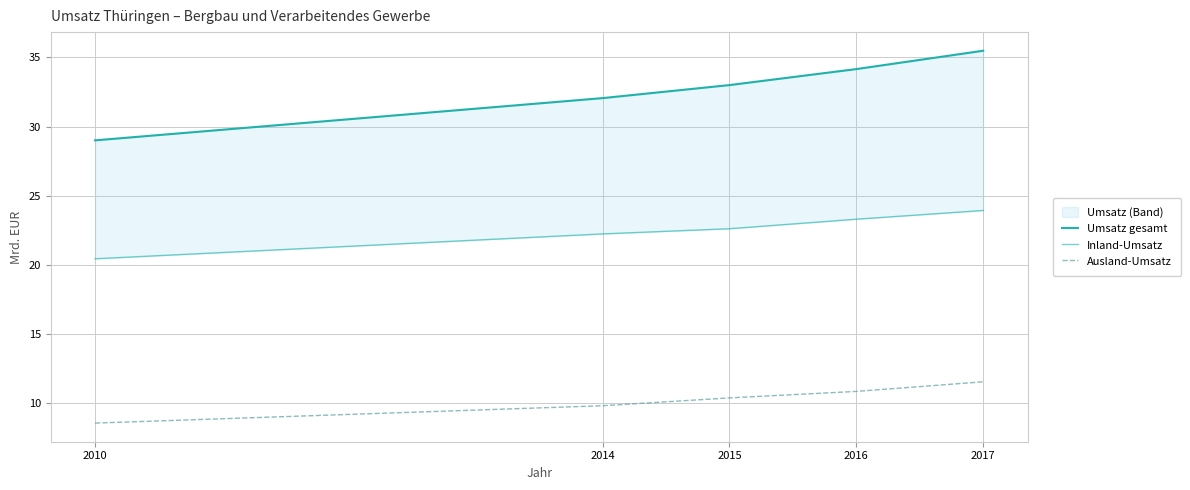

Reading left to right, extract all data points from this chart.

Umsatz gesamt: 2010=29.0	2014=32.1	2015=33.0	2016=34.2	2017=35.5
Inland-Umsatz: 2010=20.4	2014=22.2	2015=22.6	2016=23.3	2017=23.9
Ausland-Umsatz: 2010=8.6	2014=9.8	2015=10.4	2016=10.9	2017=11.5